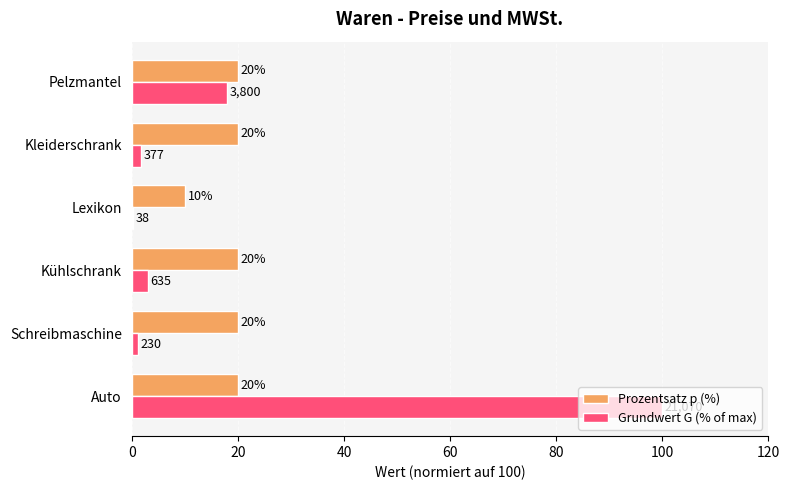

Which series has the largest total across all categories?

Grundwert G (% of max)